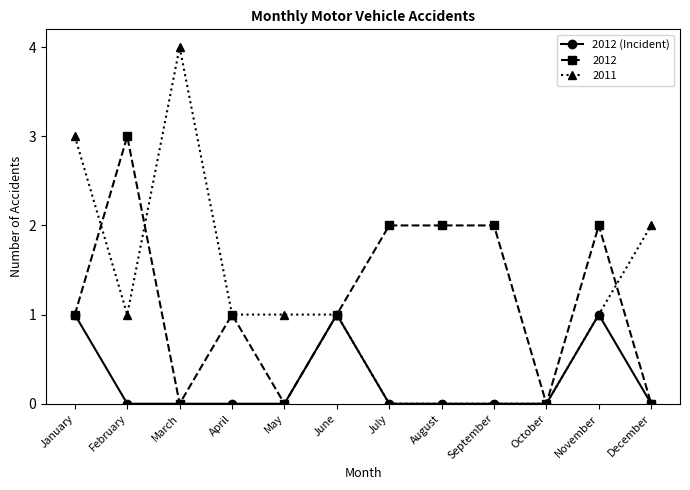

How many series are shown in this chart?

3